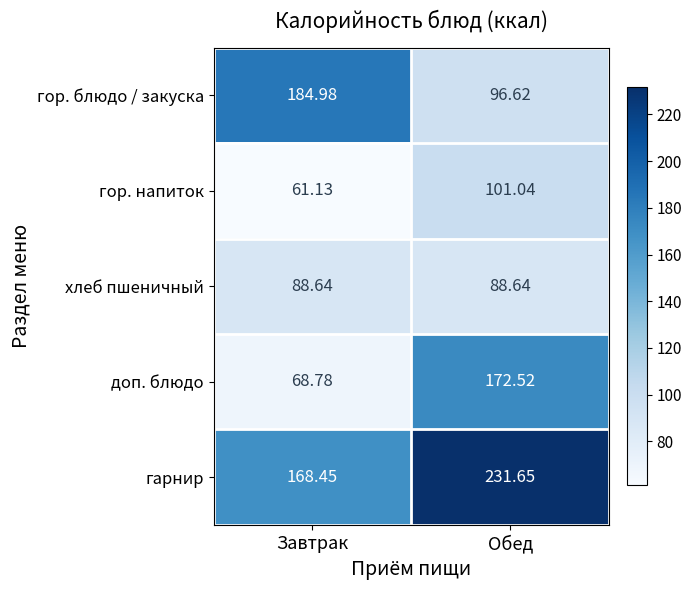

Which series has the largest range (max minus min)?

доп. блюдо